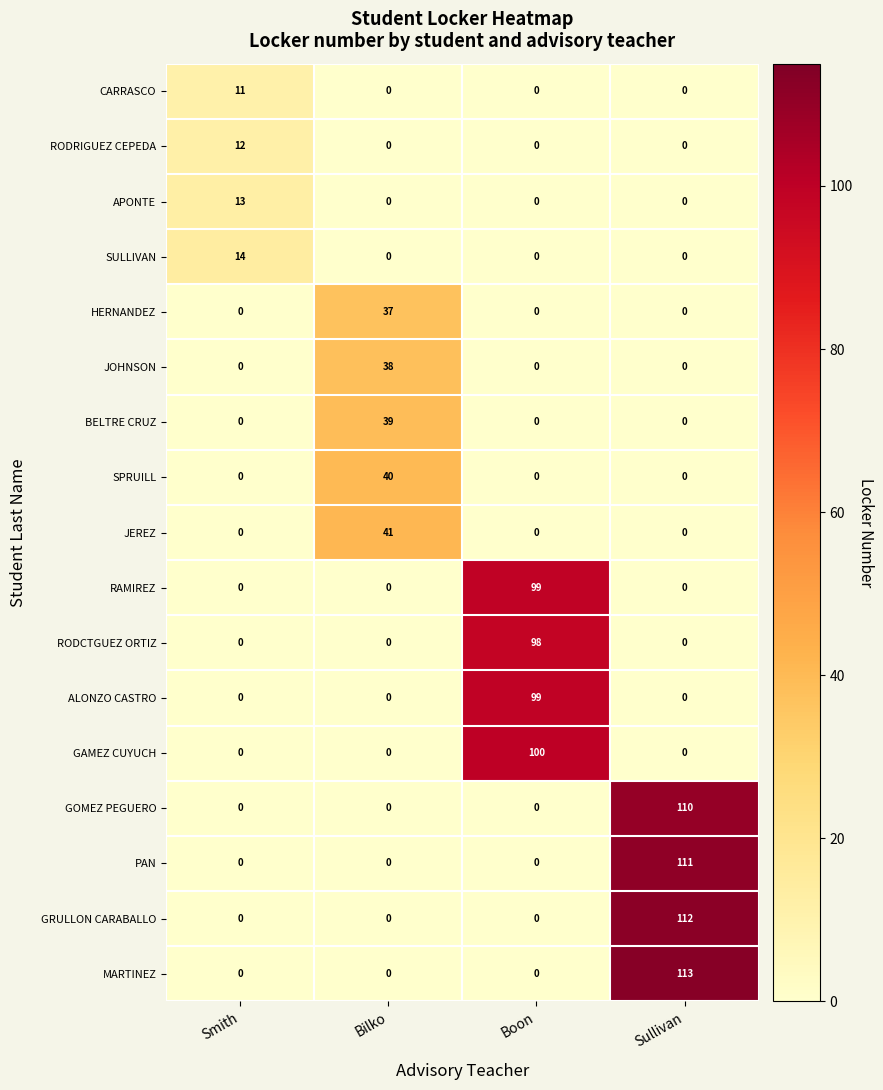

What is the difference between the highest and lowest values at Smith?

14